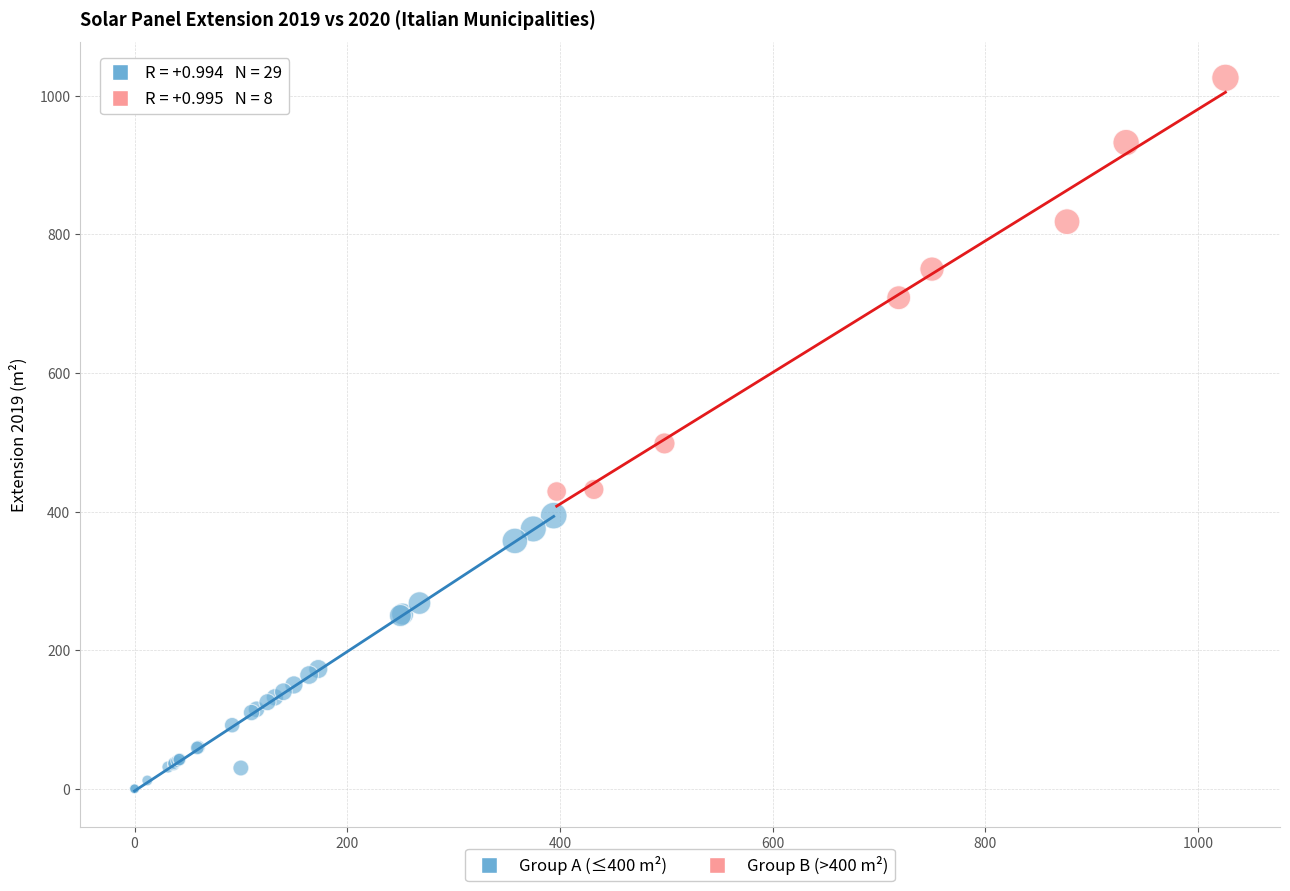

Which series contains the highest Y value?

Group B (>400 m²)